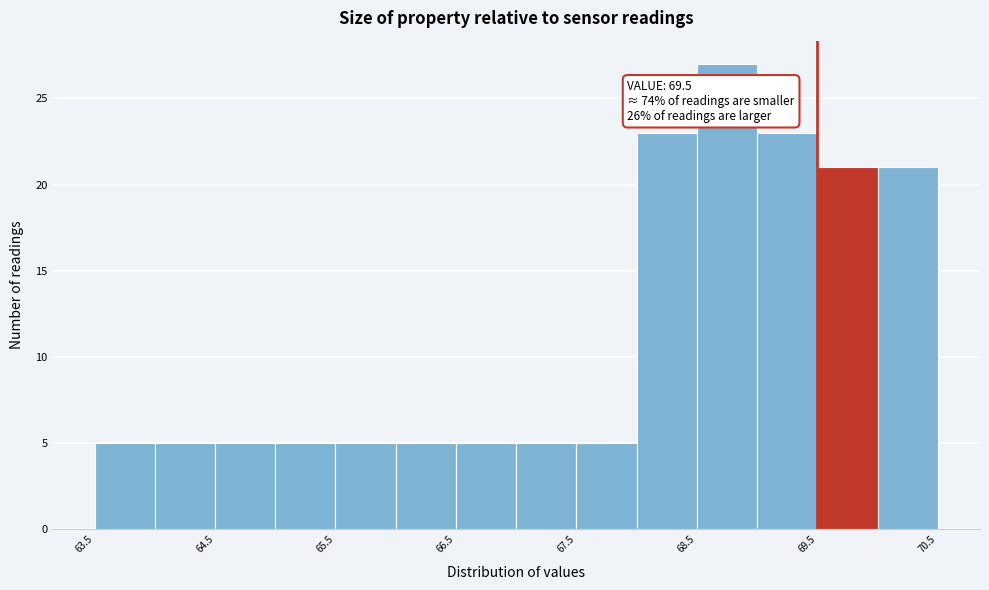

Which range on the x-axis has the tallest bar?

68.5 to 69.0